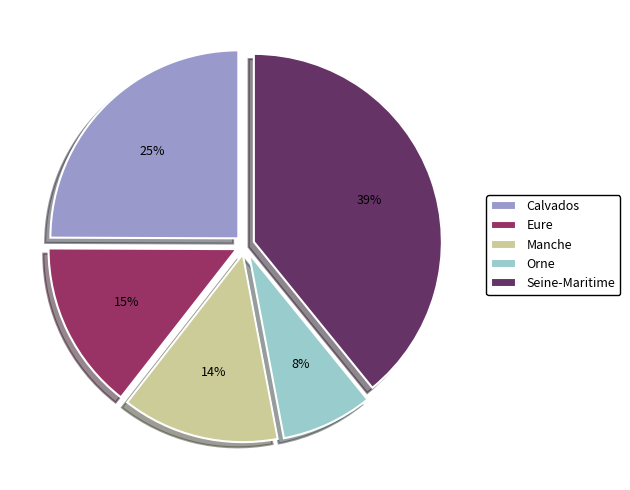

Which has a higher value, Seine-Maritime or Calvados?

Seine-Maritime